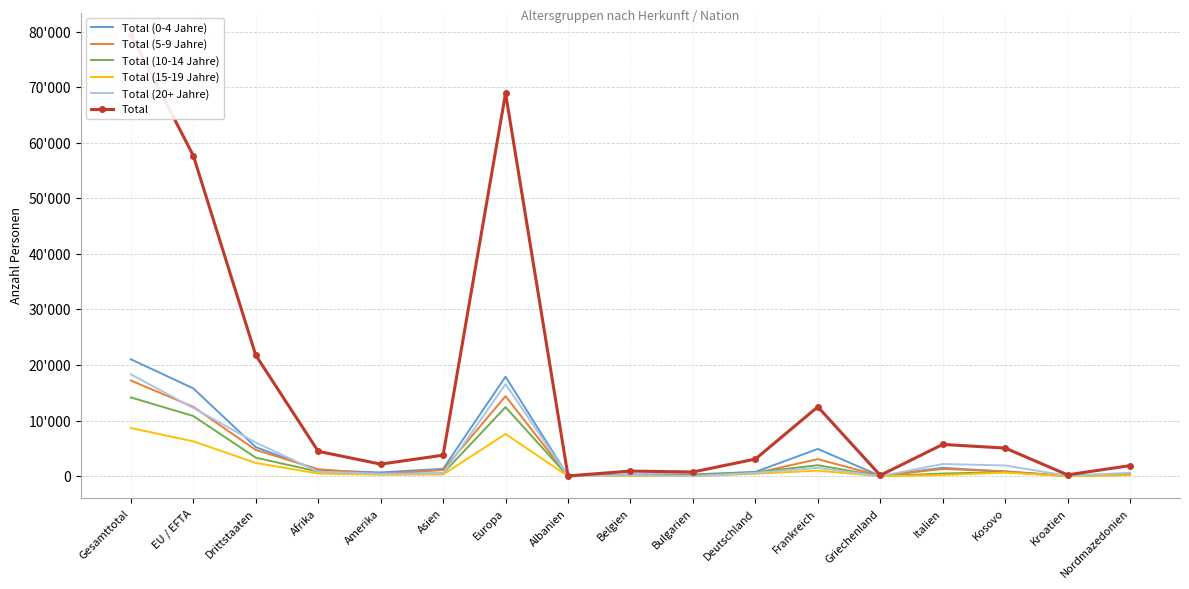

At which label does Total (15-19 Jahre) reach its minimum?

Albanien